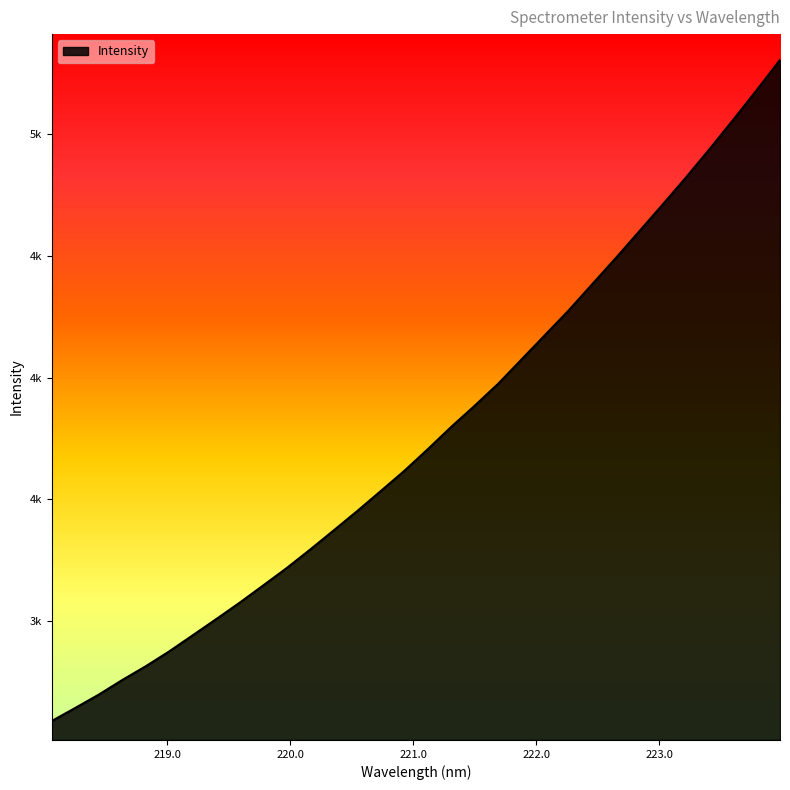

Does the chart have visible grid lines?

No